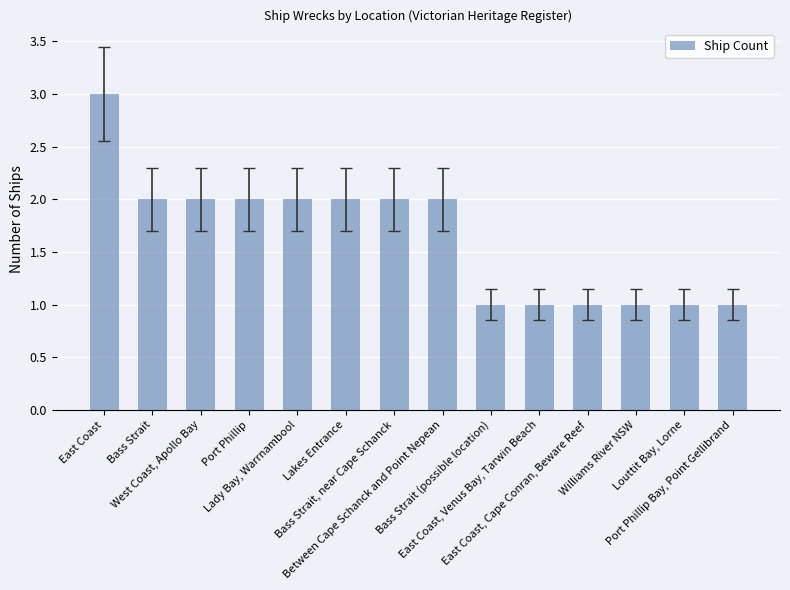

What is the value of the 11th bar from the left?

1